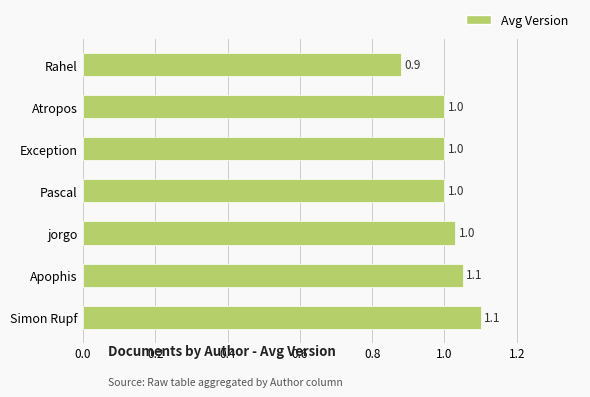

Count the number of categories in the chart.

7